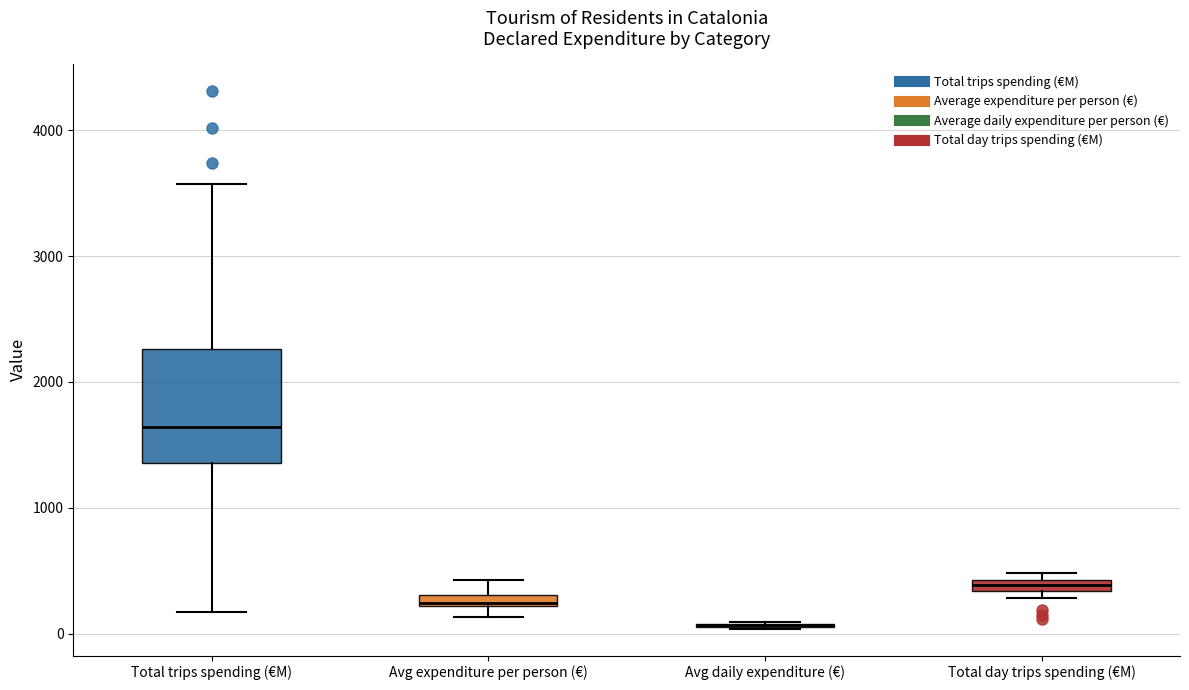

Comparing the boxes themselves (not the whiskers), which one is the tallest?

Total trips spending (€M)